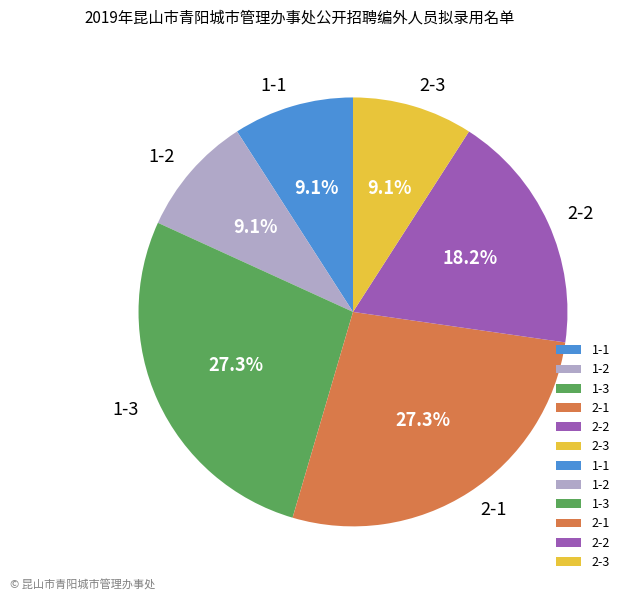

To the nearest percent, what portion does 2-3 represent?

9%